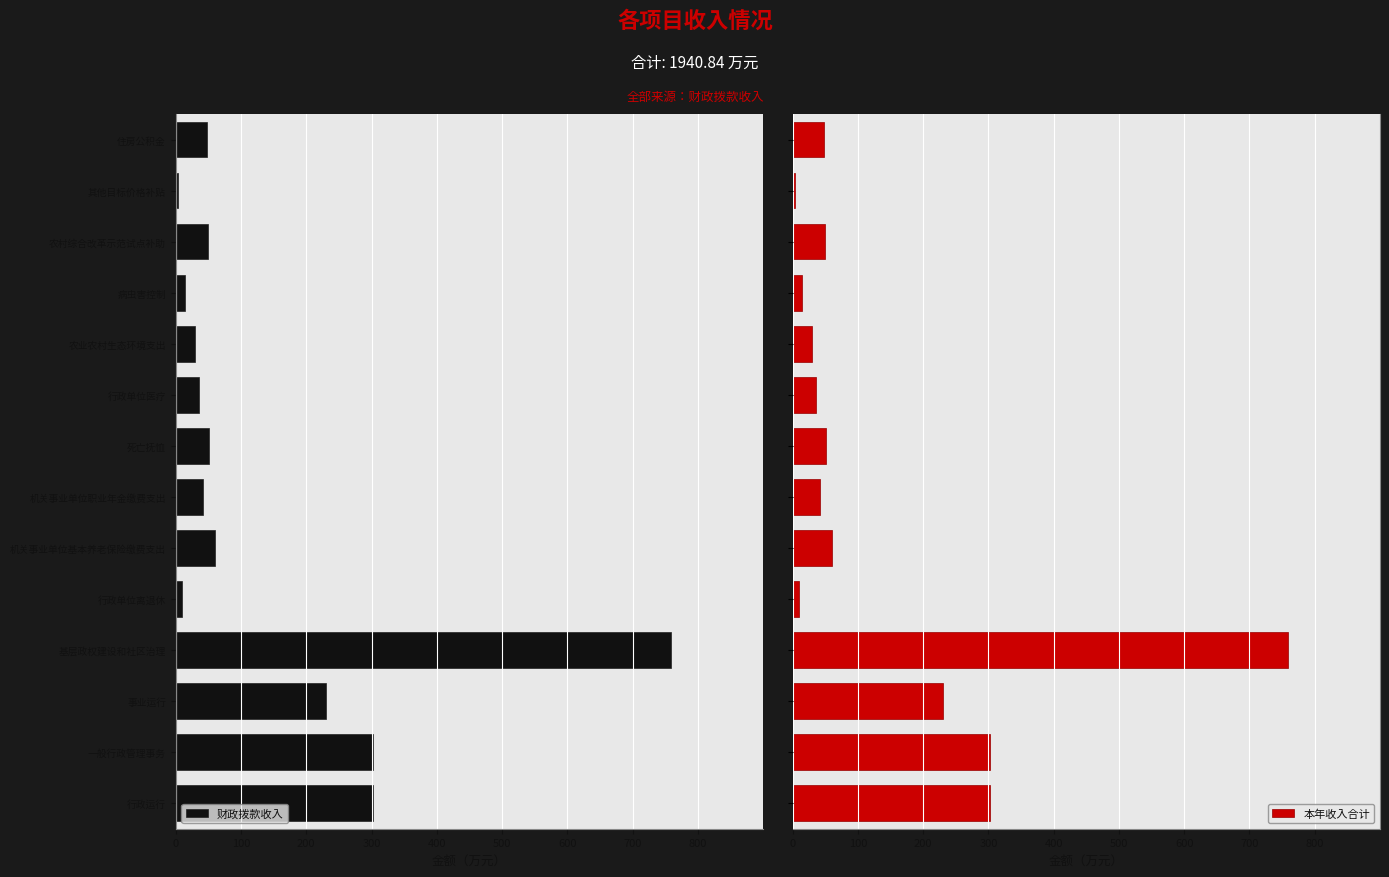

What is the highest value of the 本年收入合计 series?

759.5